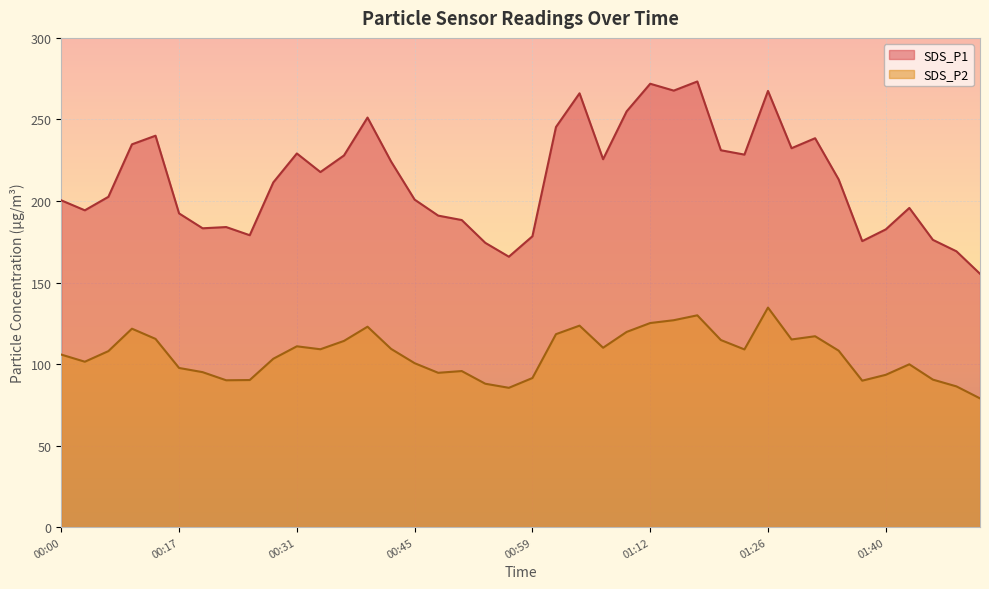

How many lines are shown in the chart?

2